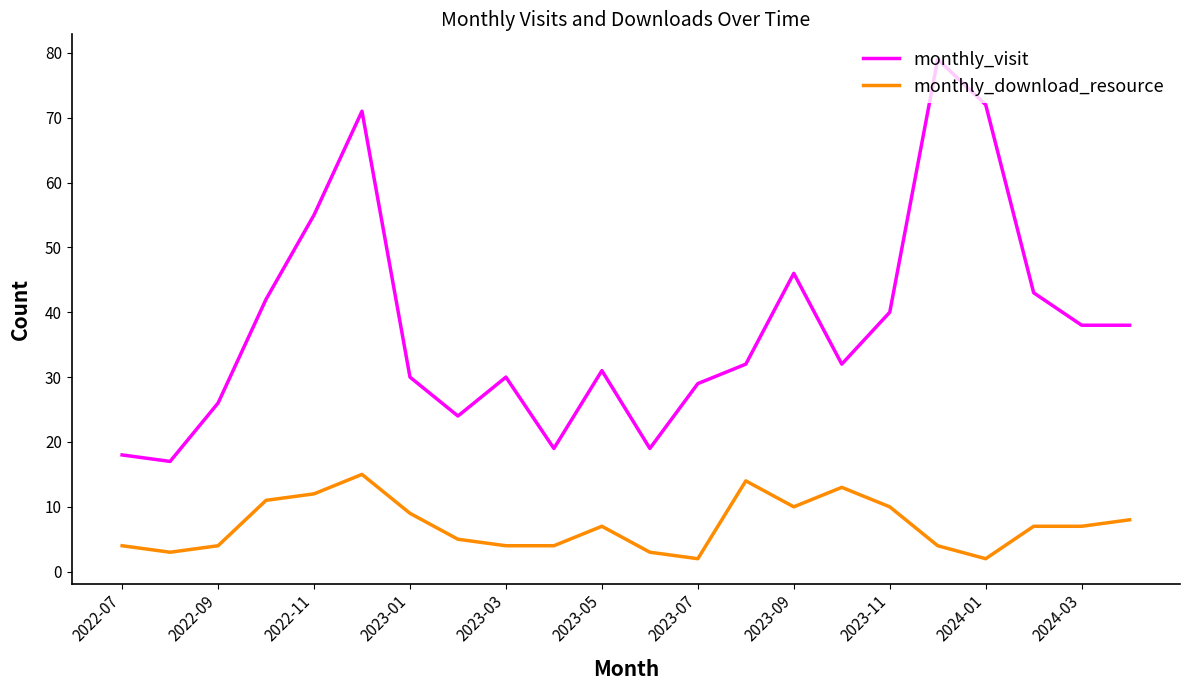

Rank the series by their average value, from lowest to highest.

monthly_download_resource, monthly_visit